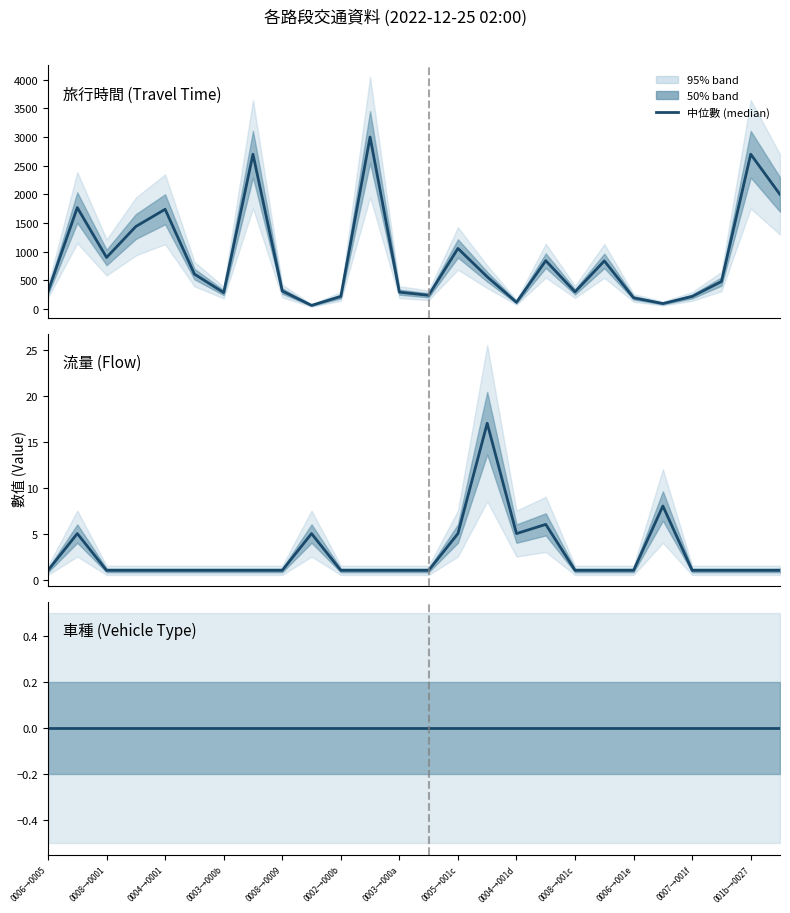

How many data points does each series have?

26